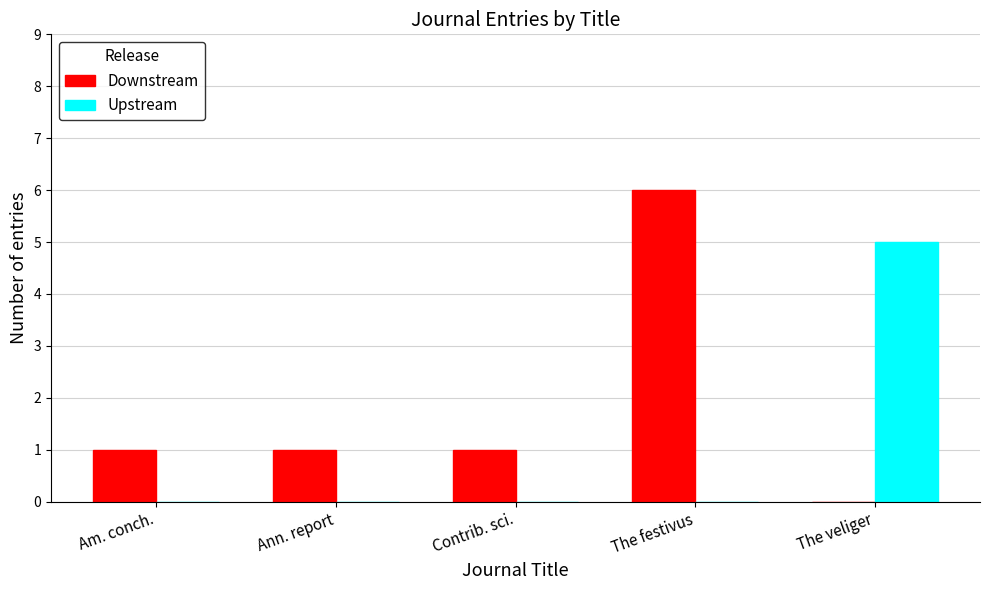

The Upstream series shows 3 at Am. conch.. True or false?

False